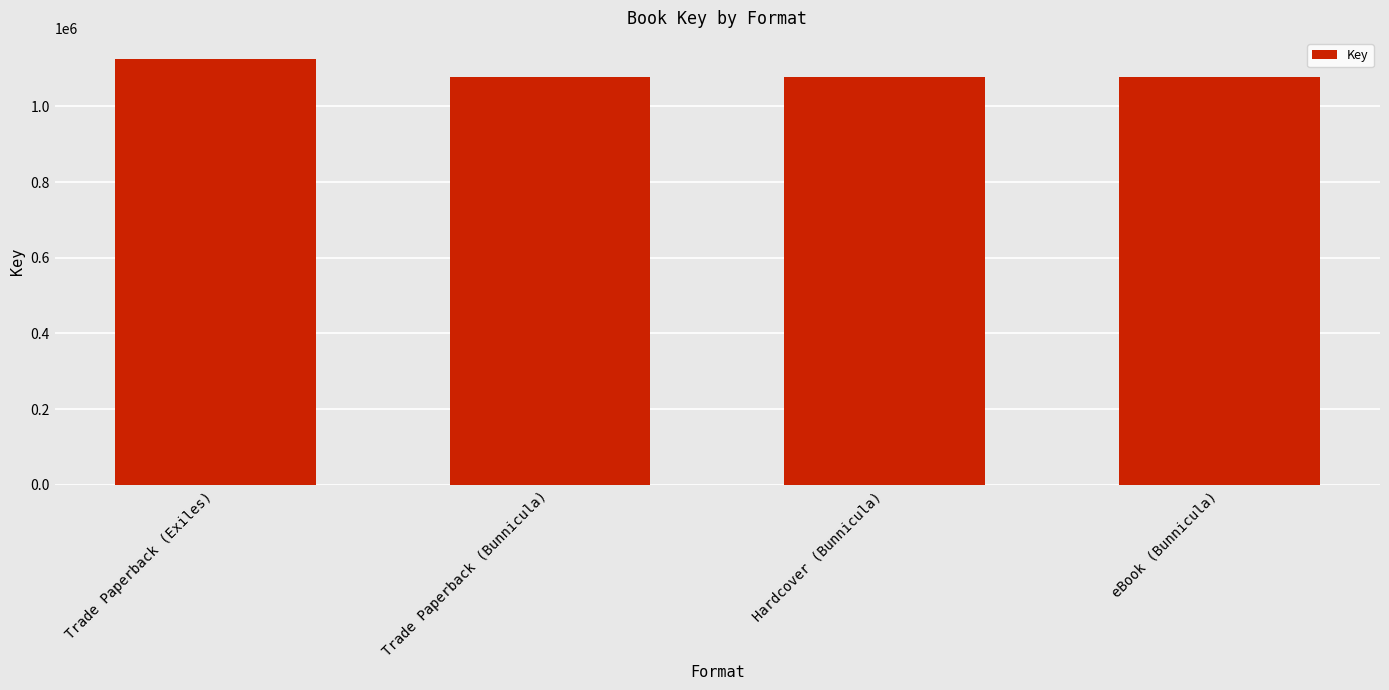

What is the difference between the maximum and minimum values?

46815